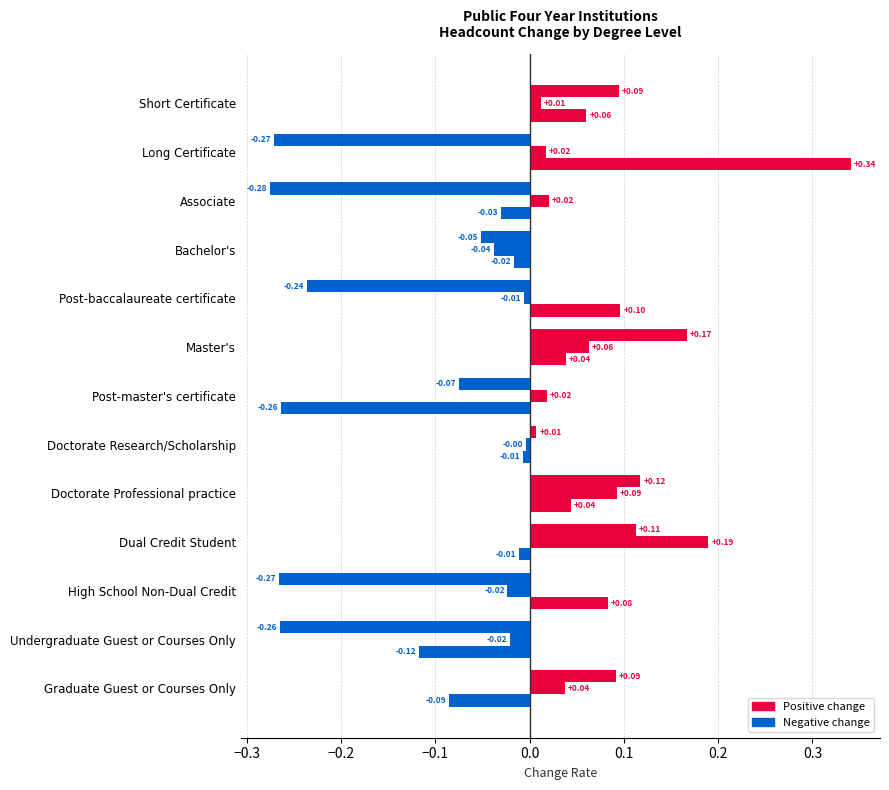

Count the number of categories in the chart.

13